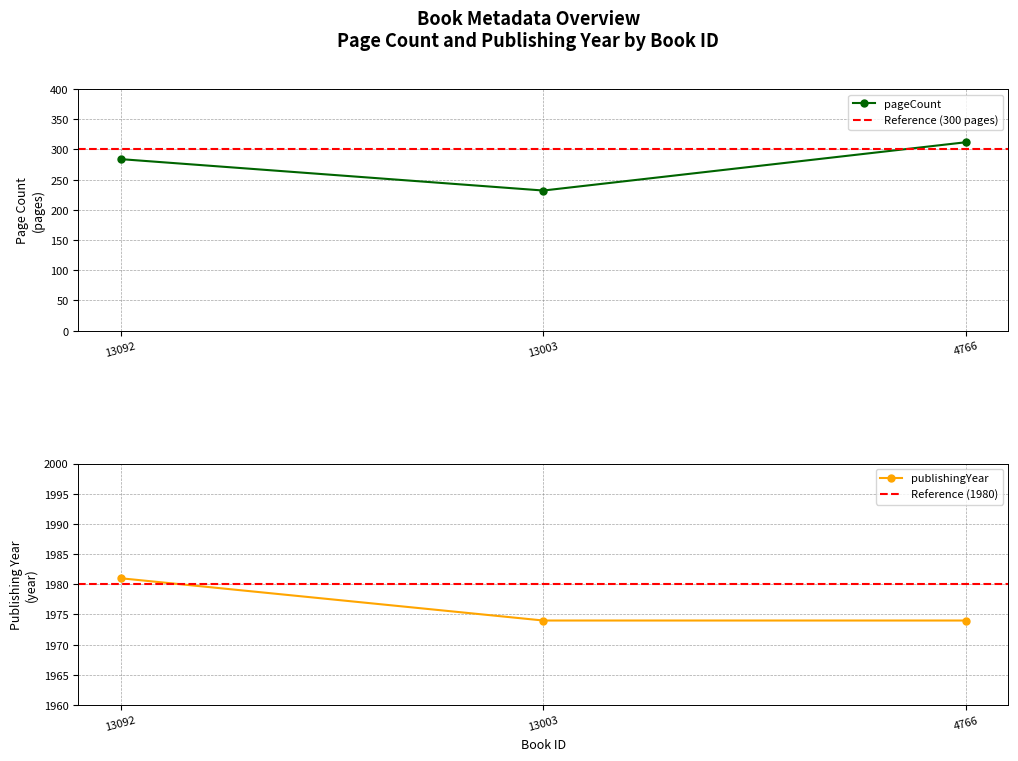

What is the lowest value of the pageCount series?

232